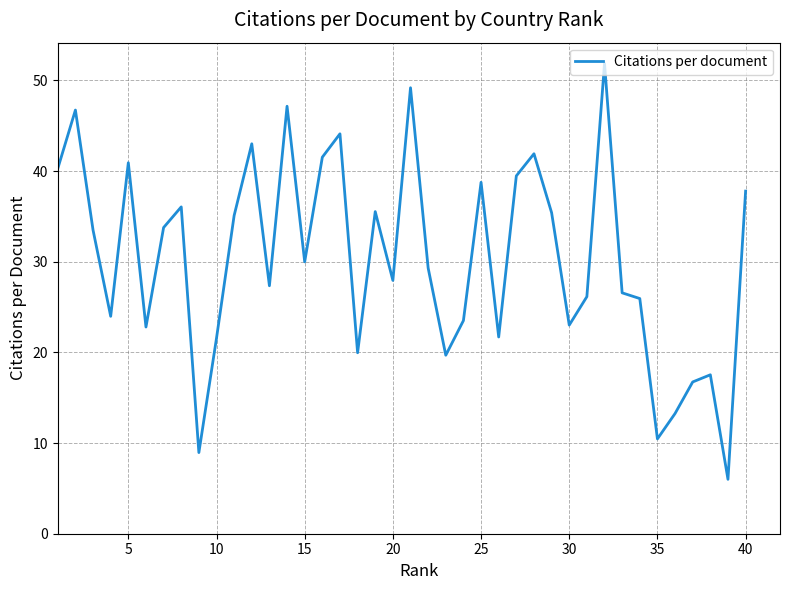

True or false: the data has more than 0 interior local peaks.

True